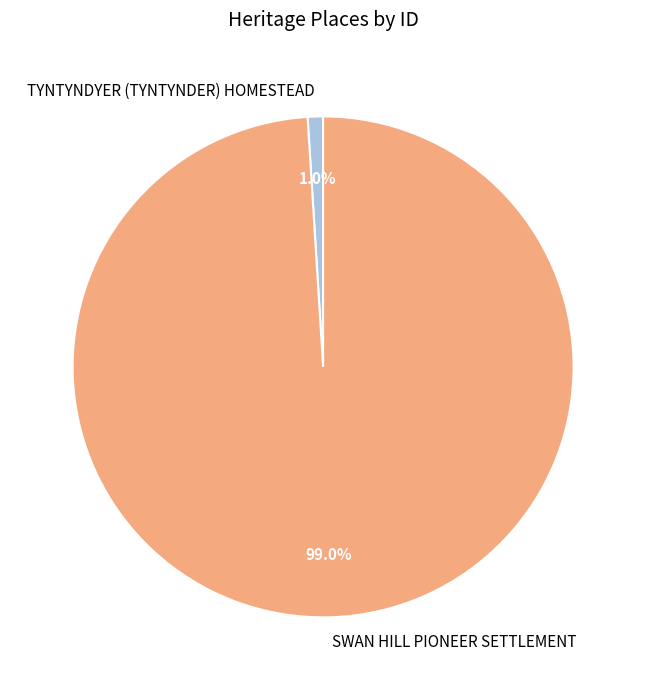

How many segments does this pie chart have?

2